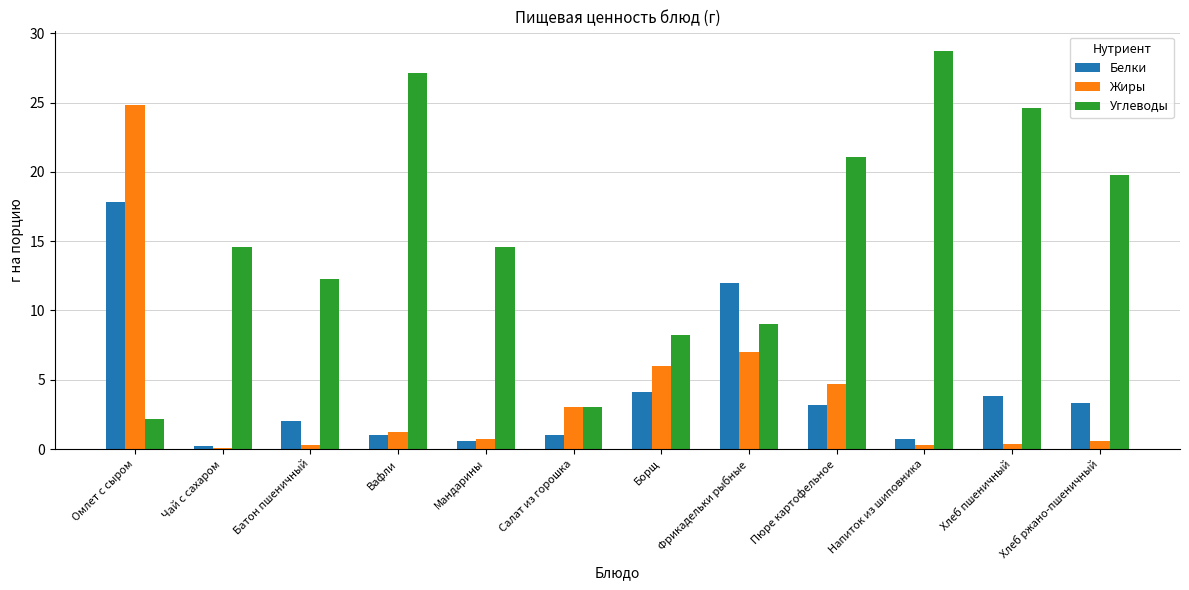

What is the total value across all series at Напиток из шиповника?

29.7